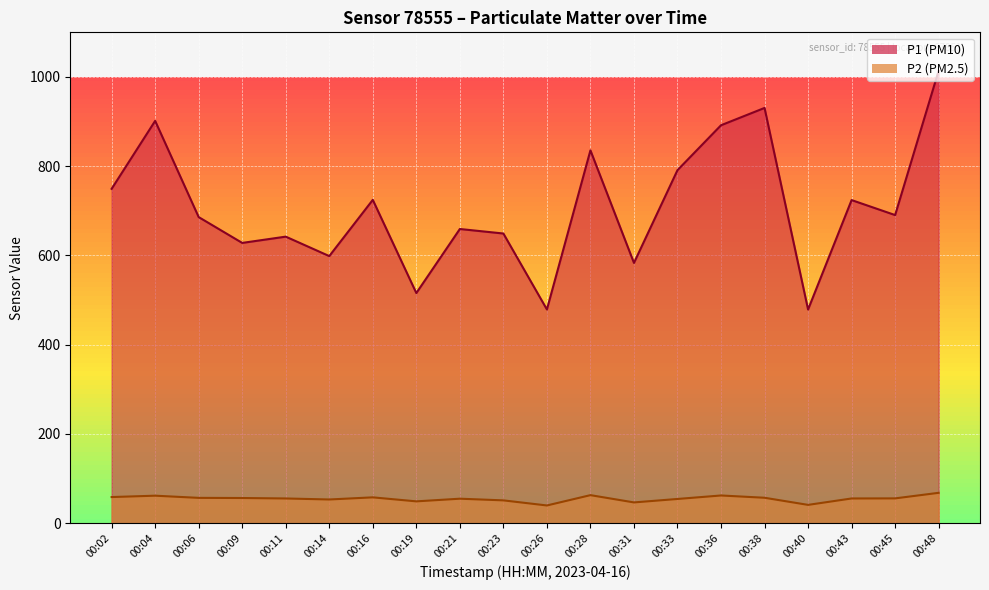

Reading right to left, transcribe all the data shown in this chart.

P1: 00:48=1014.0	00:45=690.5	00:43=724.1	00:40=478.9	00:38=930.6	00:36=891.8	00:33=791.2	00:31=583.3	00:28=835.5	00:26=479.0	00:23=649.2	00:21=659.3	00:19=515.7	00:16=724.6	00:14=598.6	00:11=642.1	00:09=628.1	00:06=686.0	00:04=901.6	00:02=749.3
P2: 00:48=68.0	00:45=55.6	00:43=55.4	00:40=41.0	00:38=57.0	00:36=62.1	00:33=54.3	00:31=46.5	00:28=62.9	00:26=39.7	00:23=51.1	00:21=54.9	00:19=48.9	00:16=57.9	00:14=53.1	00:11=55.4	00:09=56.4	00:06=56.8	00:04=61.6	00:02=58.6